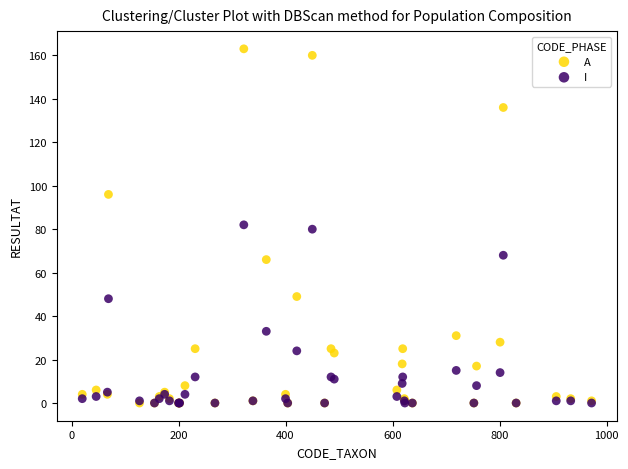

Which series contains the highest Y value?

A